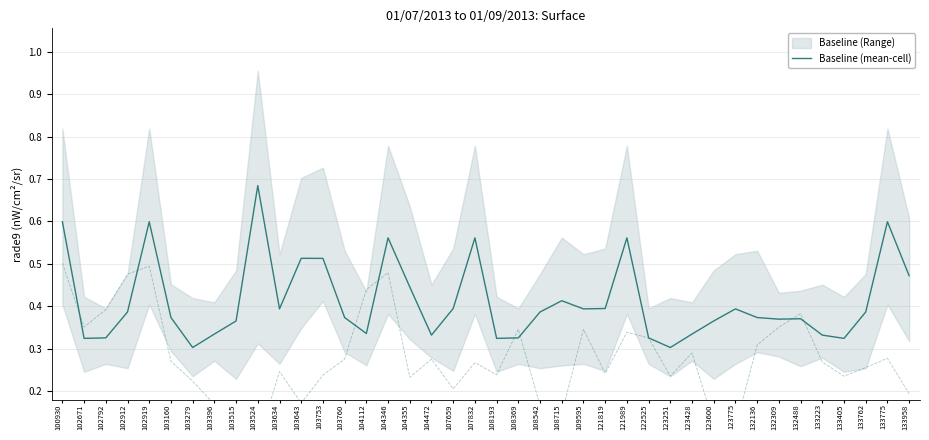

What is the maximum value shown in the chart?

0.7